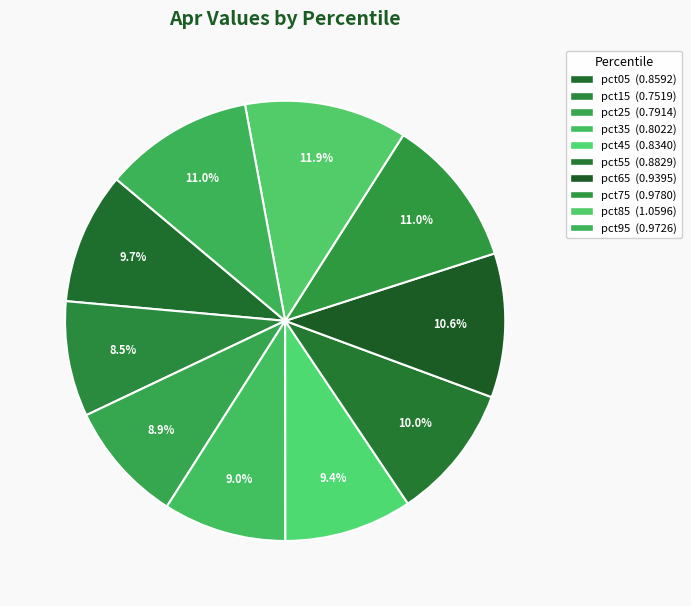

How many segments does this pie chart have?

10